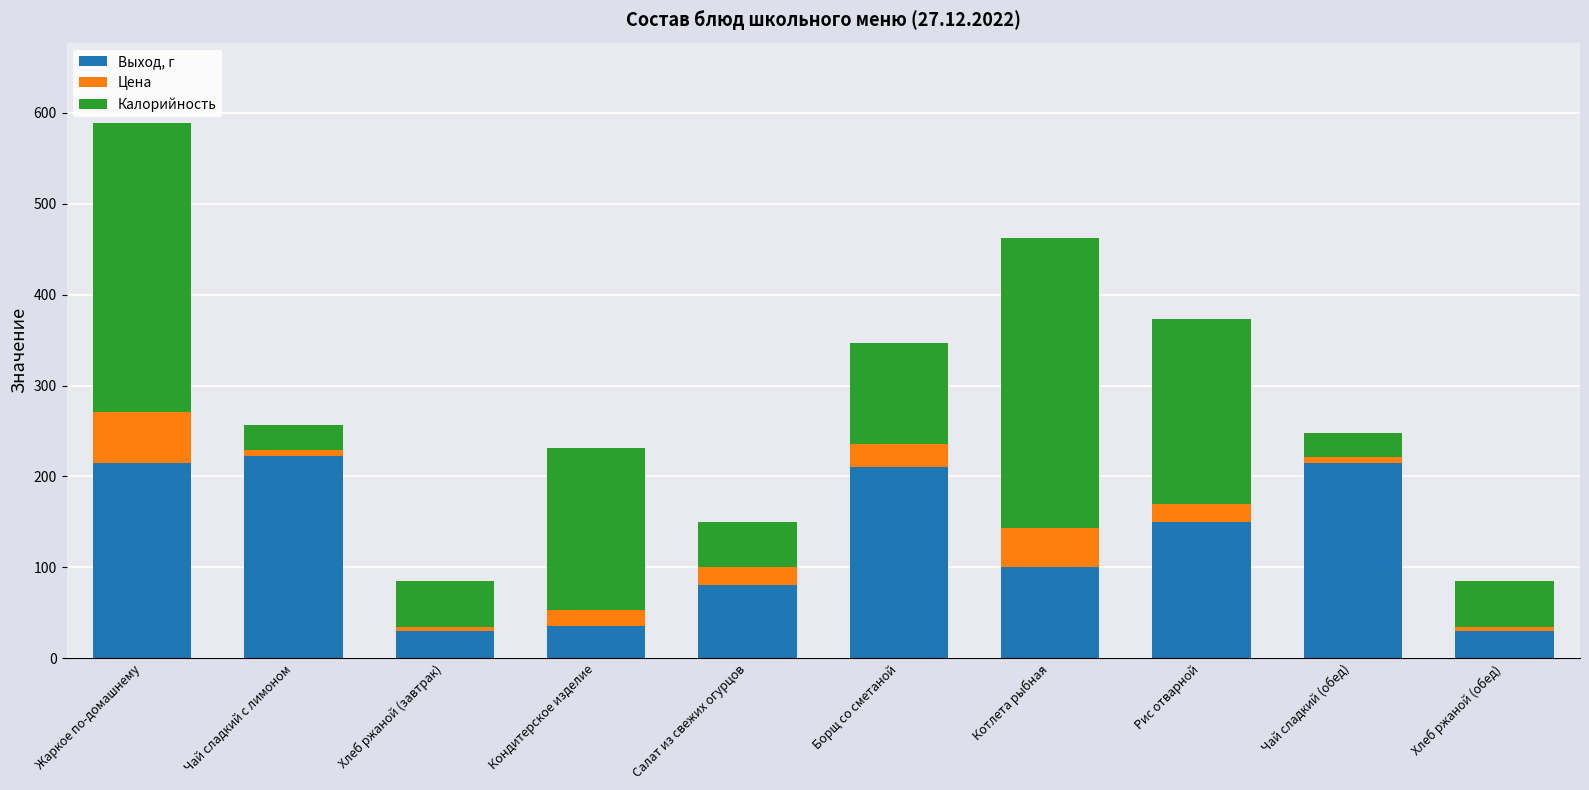

The Выход, г series shows 35.0 at Кондитерское изделие. True or false?

True